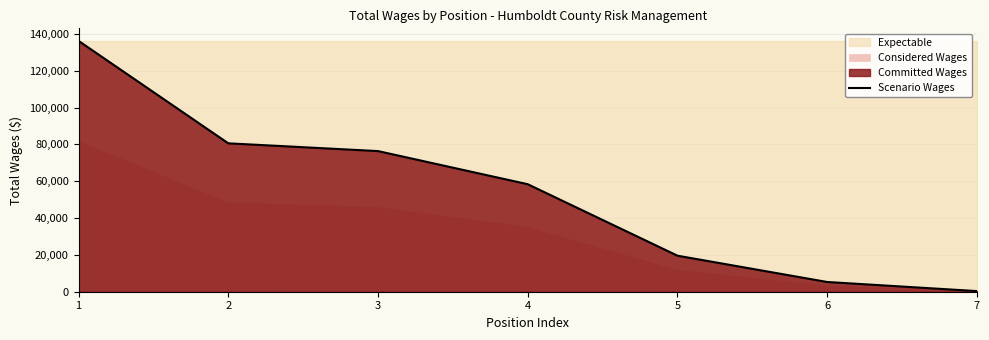

What is the minimum value shown in the chart?

345